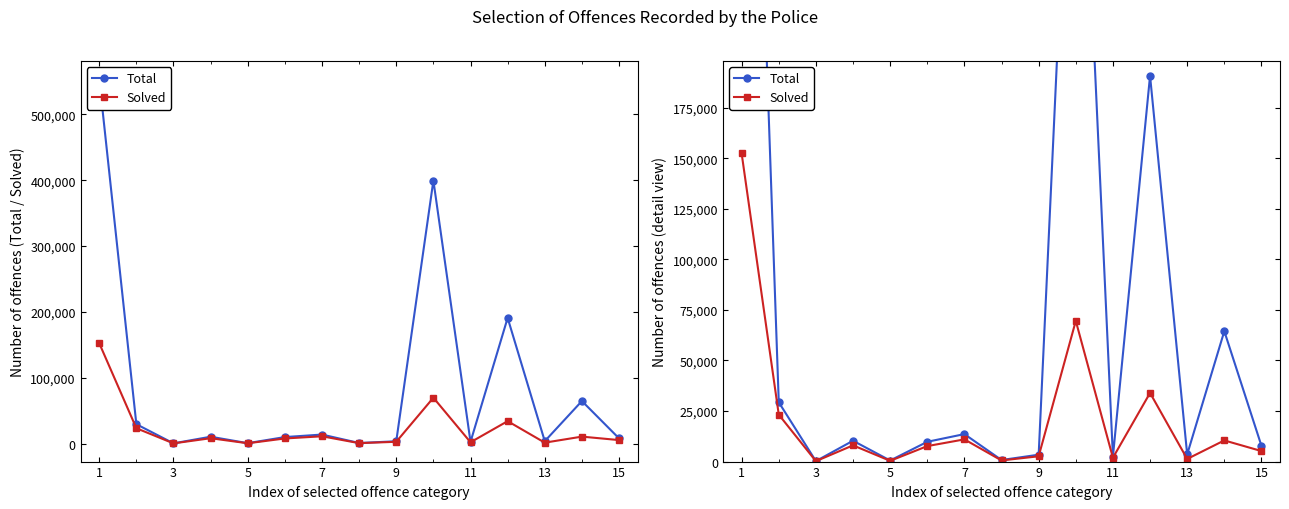

The value of Solved at 9 is 33945. True or false?

False